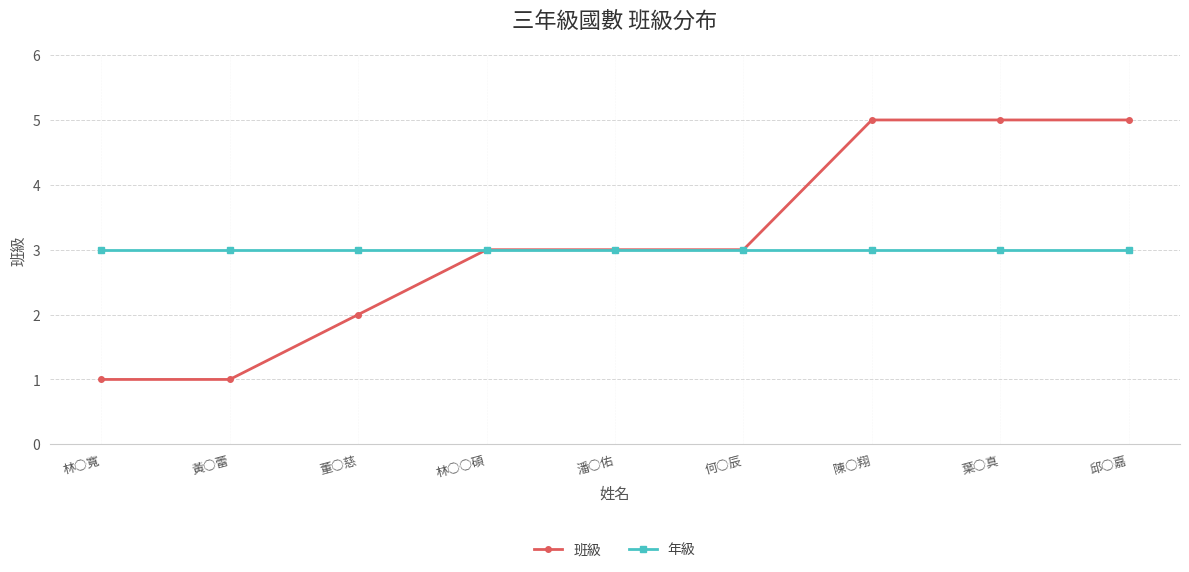

Rank the series at 黃○蕾 from highest to lowest value.

年級, 班級